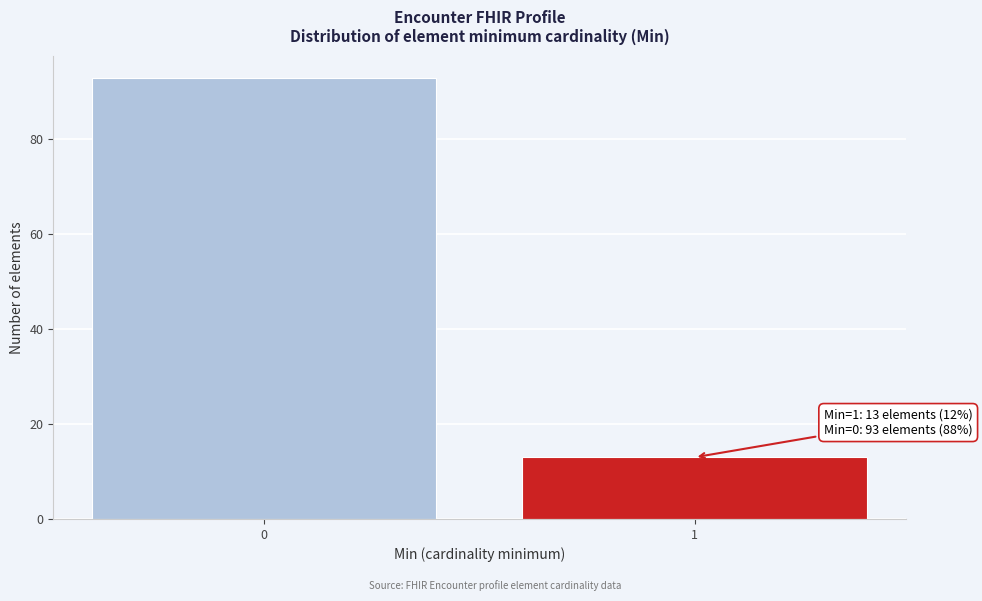

Reading left to right, list all the values displayed in this chart.

0=93	1=13